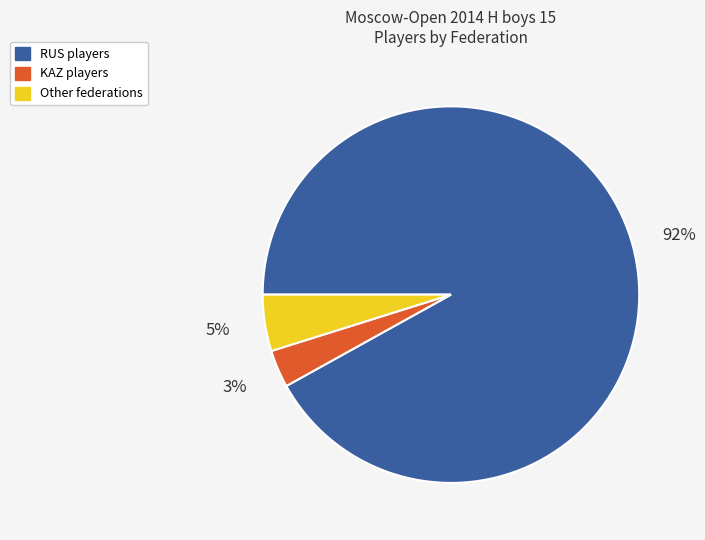

To the nearest percent, what is the average slice percentage?

33%